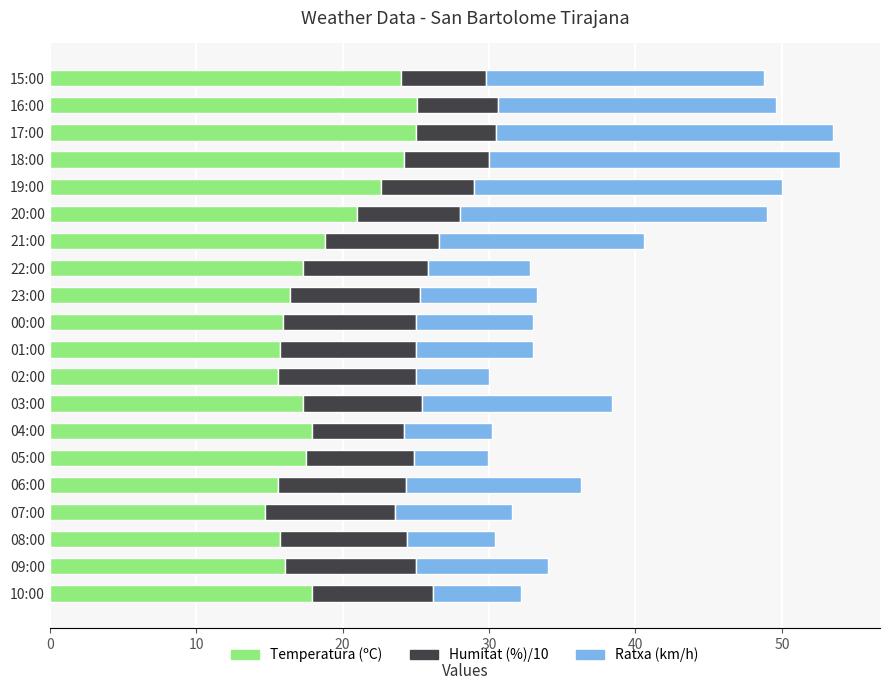

What is the highest value of the Temperatura (ºC) series?

25.1